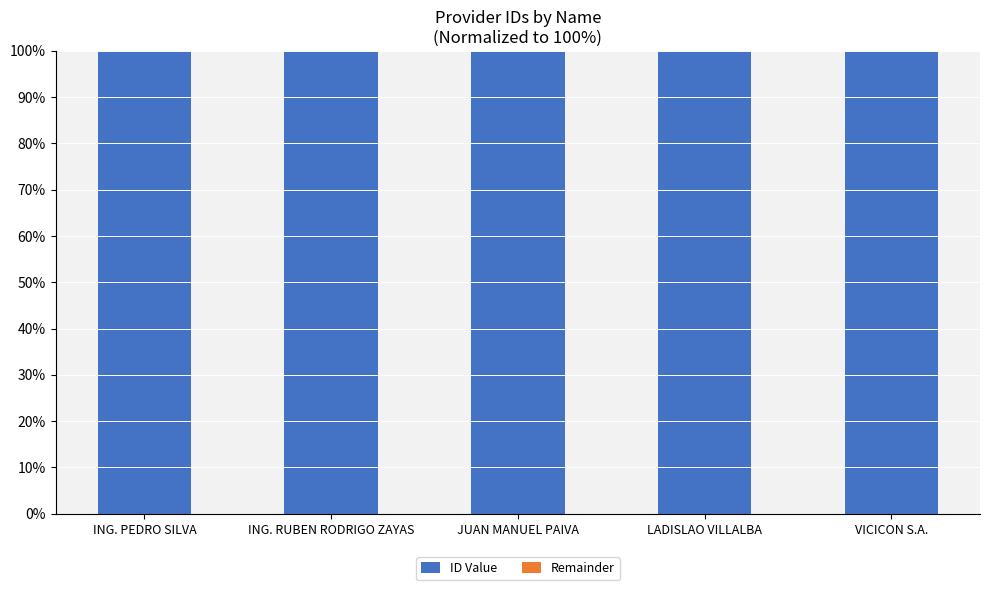

What is the total value across all series at LADISLAO VILLALBA?

100.0